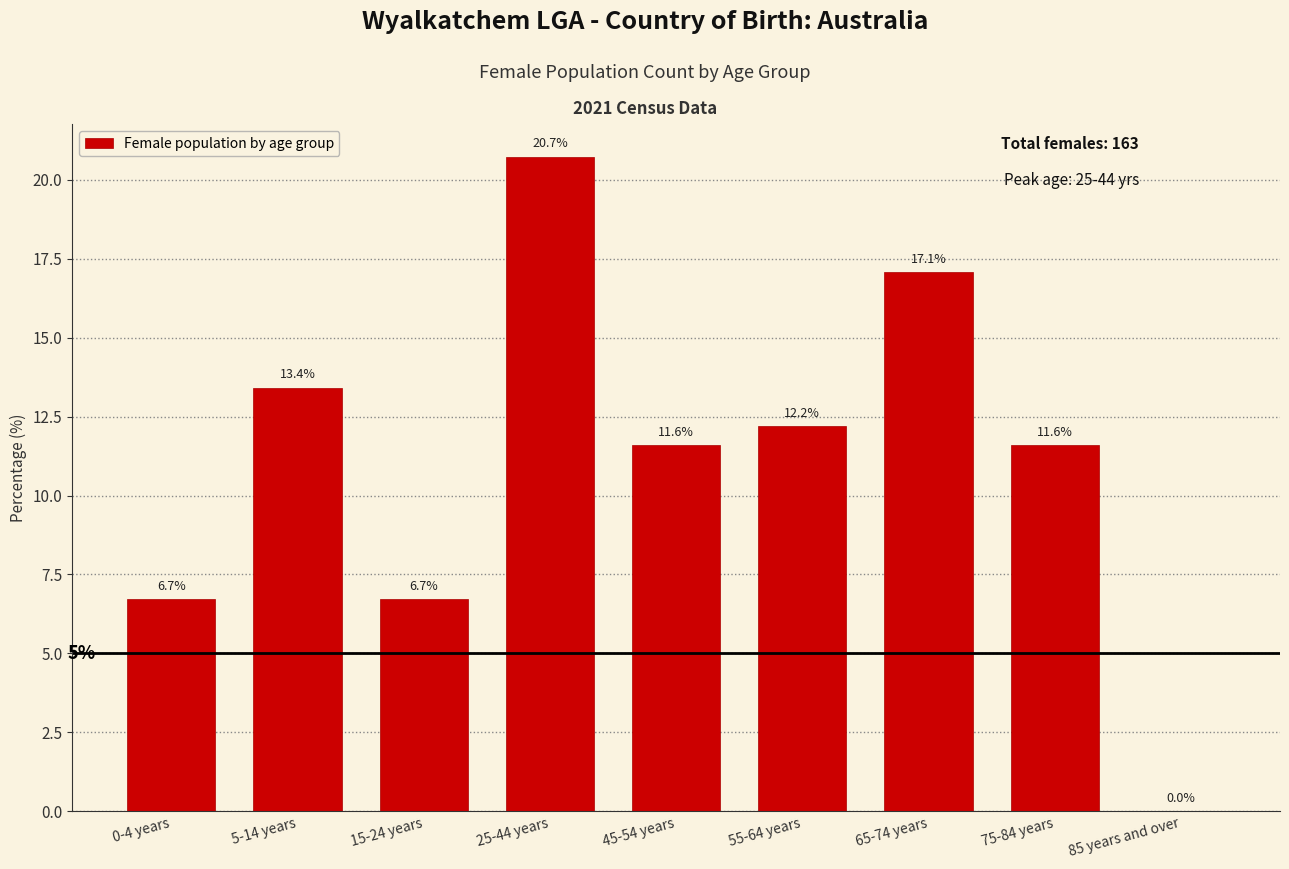

Reading left to right, extract all data points from this chart.

0-4 years=6.7	5-14 years=13.4	15-24 years=6.7	25-44 years=20.7	45-54 years=11.6	55-64 years=12.2	65-74 years=17.1	75-84 years=11.6	85 years and over=0.0